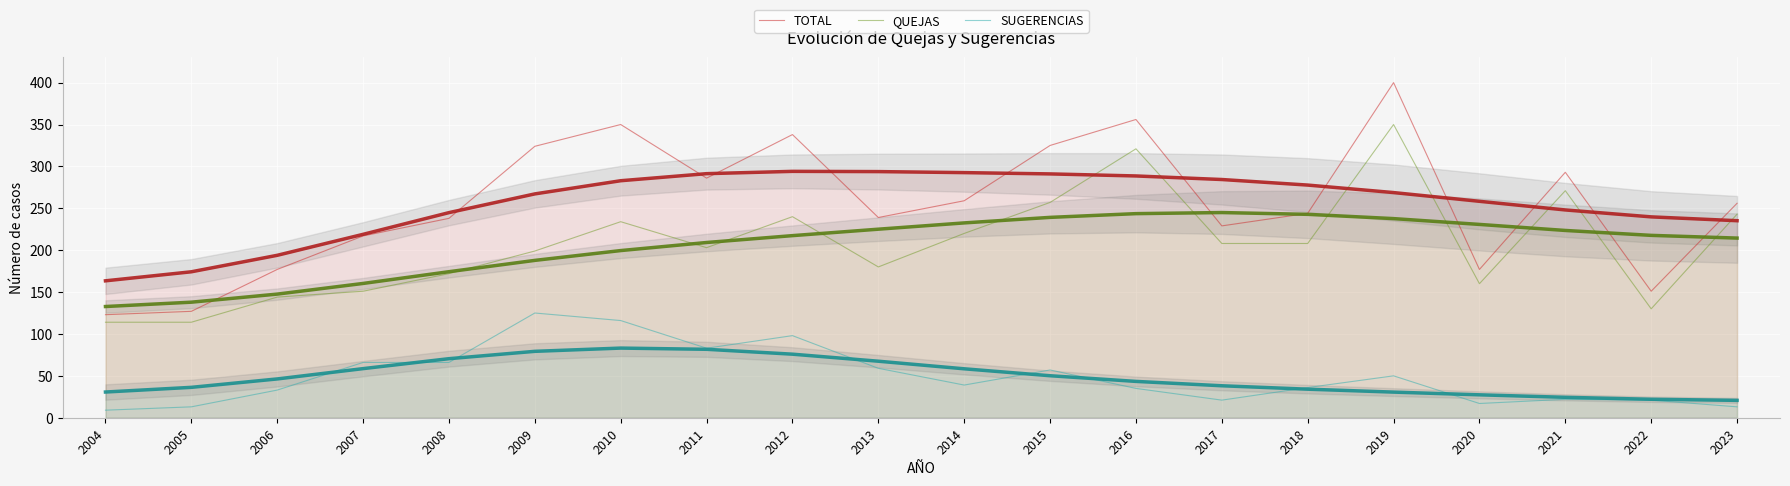

What are all the series names shown in the legend?

TOTAL, QUEJAS, SUGERENCIAS